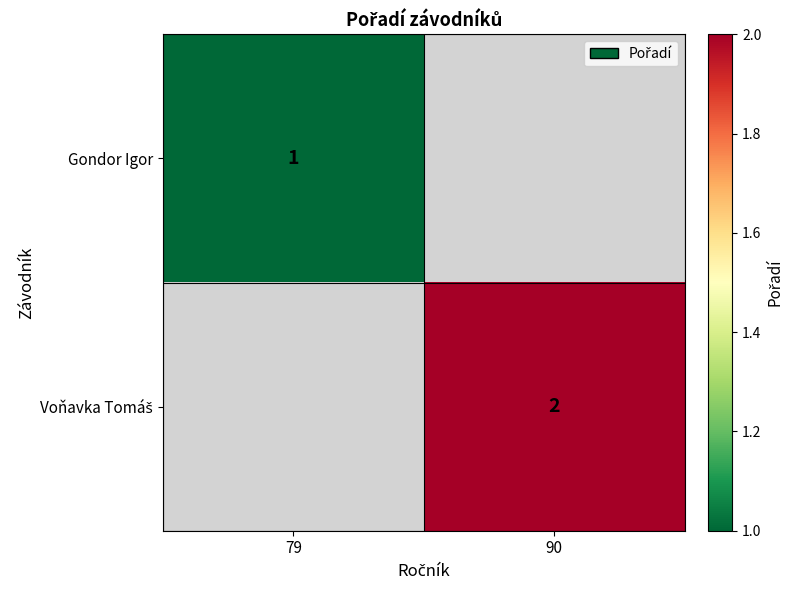

Is it true that Gondor Igor equals 1.0 at 79?

True